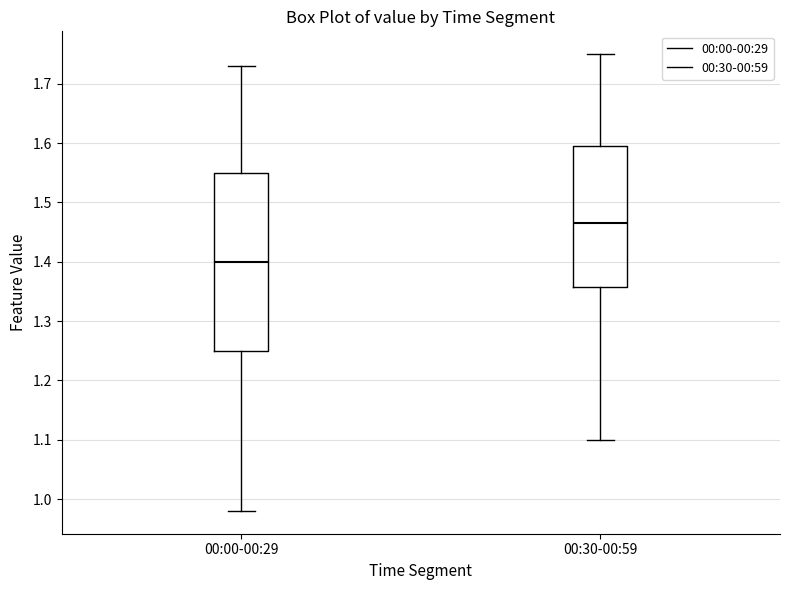

Comparing the boxes themselves (not the whiskers), which one is the tallest?

00:00-00:29